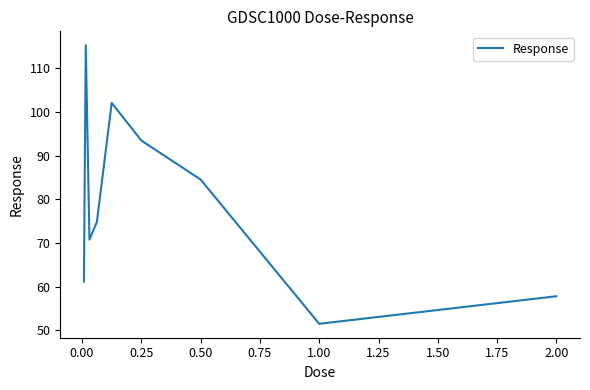

How many lines are shown in the chart?

1